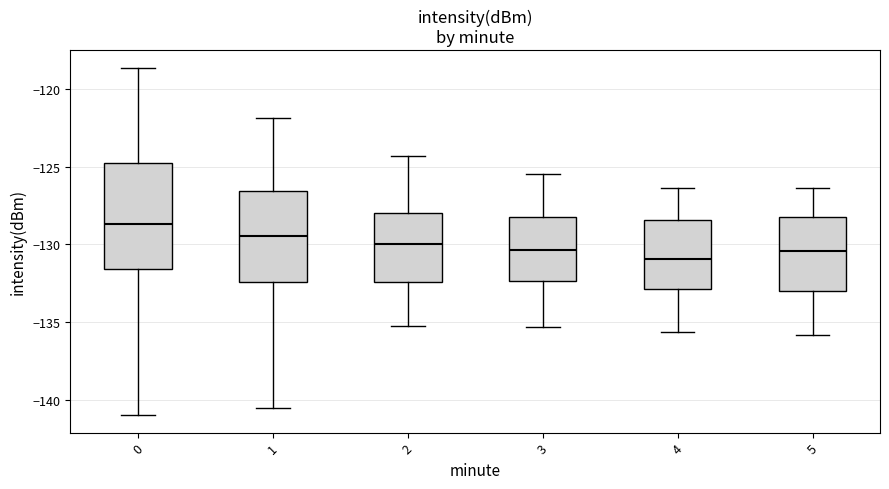

Reading left to right, read every box against the y-axis: the position of its median line, the range the box covers, and the ends of its whiskers. The values are not printed on the chart, so give them approximately, as read against the axis.

0: median -128.5, box -131.5 to -125.0, whiskers -141.0 to -118.5
1: median -129.5, box -132.5 to -126.5, whiskers -140.5 to -122.0
2: median -130.0, box -132.5 to -128.0, whiskers -135.0 to -124.5
3: median -130.5, box -132.5 to -128.0, whiskers -135.5 to -125.5
4: median -131.0, box -133.0 to -128.5, whiskers -135.5 to -126.5
5: median -130.5, box -133.0 to -128.0, whiskers -136.0 to -126.5